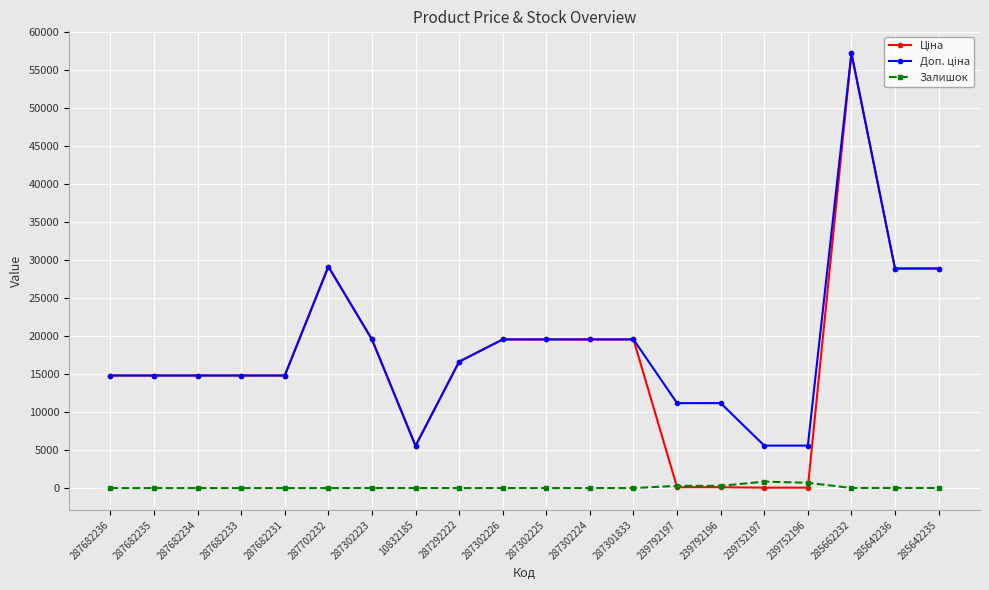

What is the total value across all series at 287682234?

29635.2